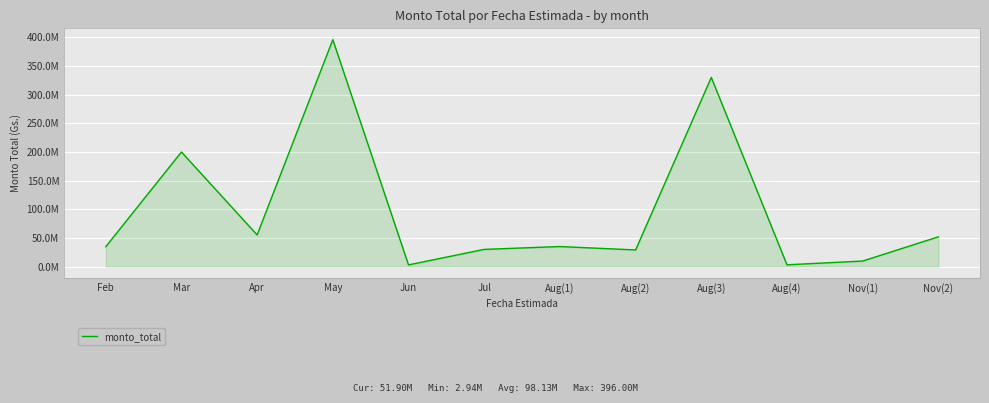

At which category does the data reach its first local peak?

Mar